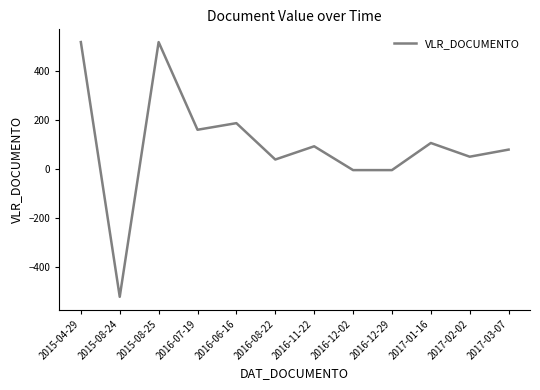

Between 2015-08-24 and 2015-08-25, which is larger?

2015-08-25